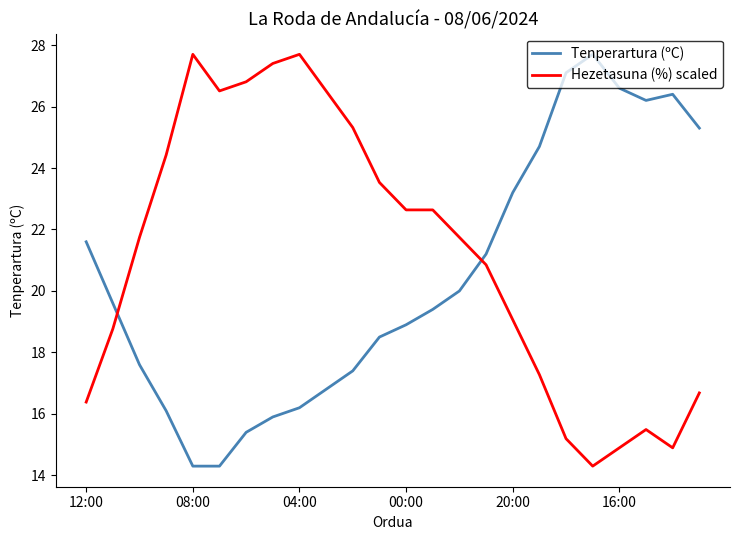

Which series has the largest total across all categories?

Hezetasuna (%) scaled